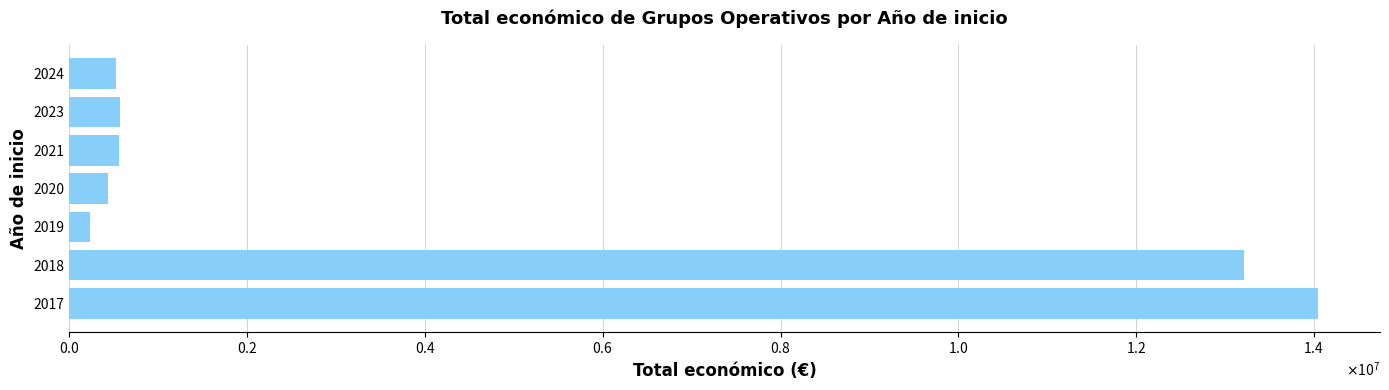

Are the bars horizontal?

Yes